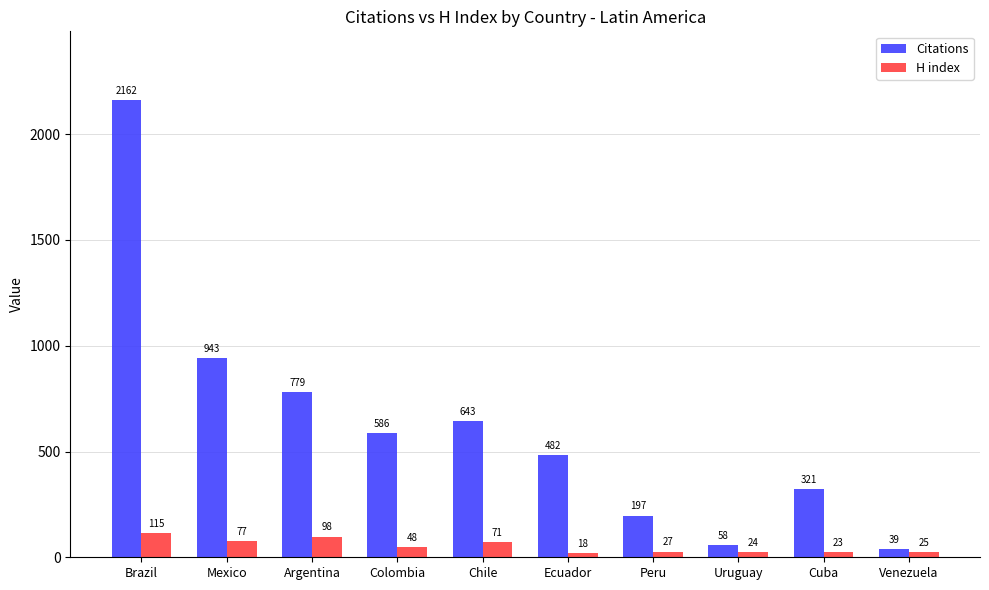

What are all the series names shown in the legend?

Citations, H index